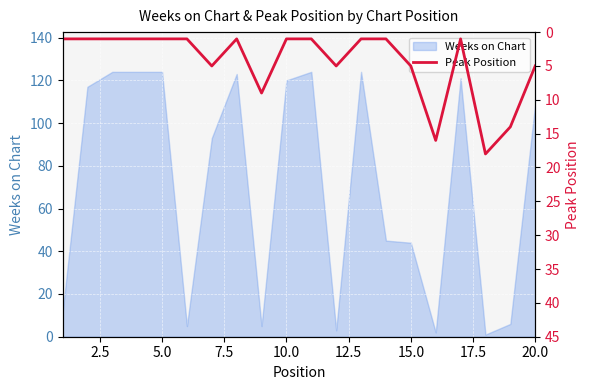

The Weeks on Chart series shows 120 at 10.0. True or false?

True